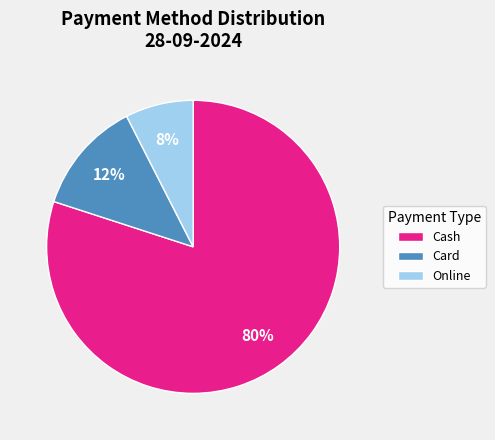

Do Cash and Online together represent more than half of the pie?

Yes